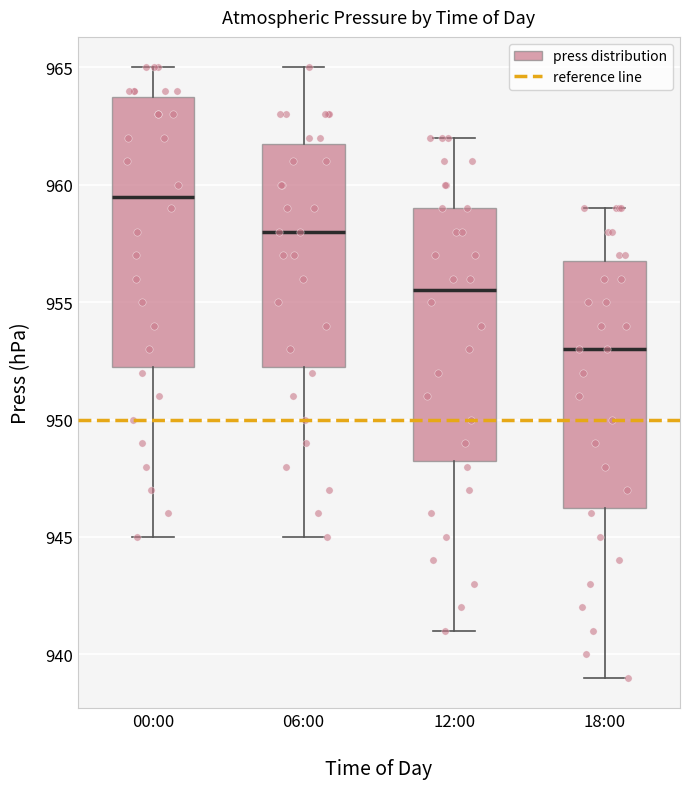

Which box is the tallest, from its lower edge to its upper edge?

00:00